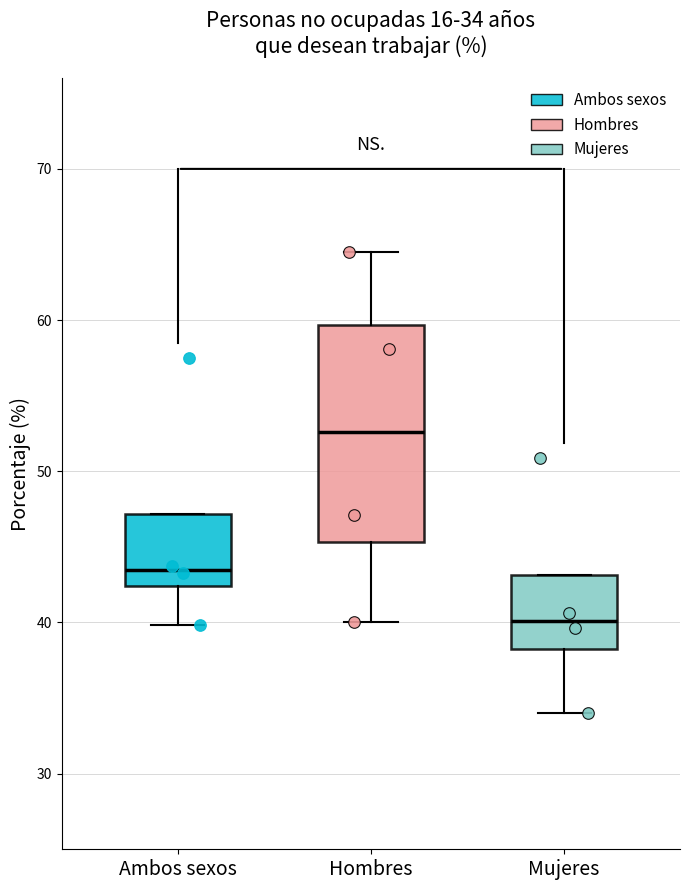

Which box is the tallest, from its lower edge to its upper edge?

Hombres